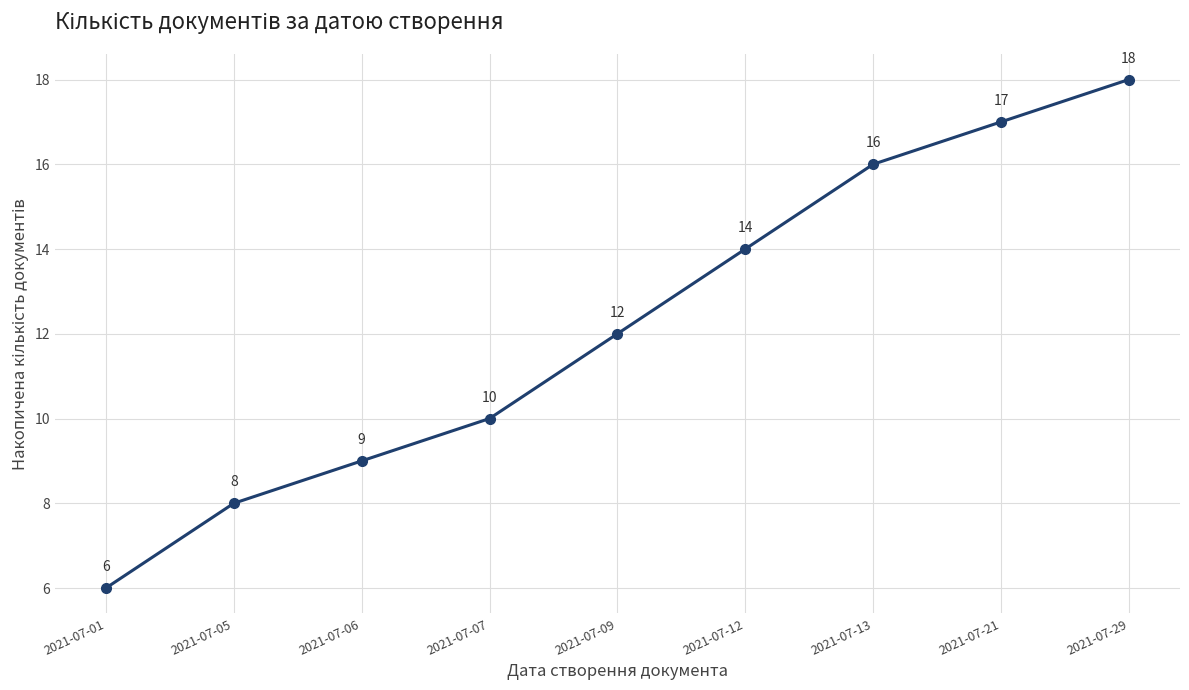

Does the chart display data point markers on the line(s)?

Yes